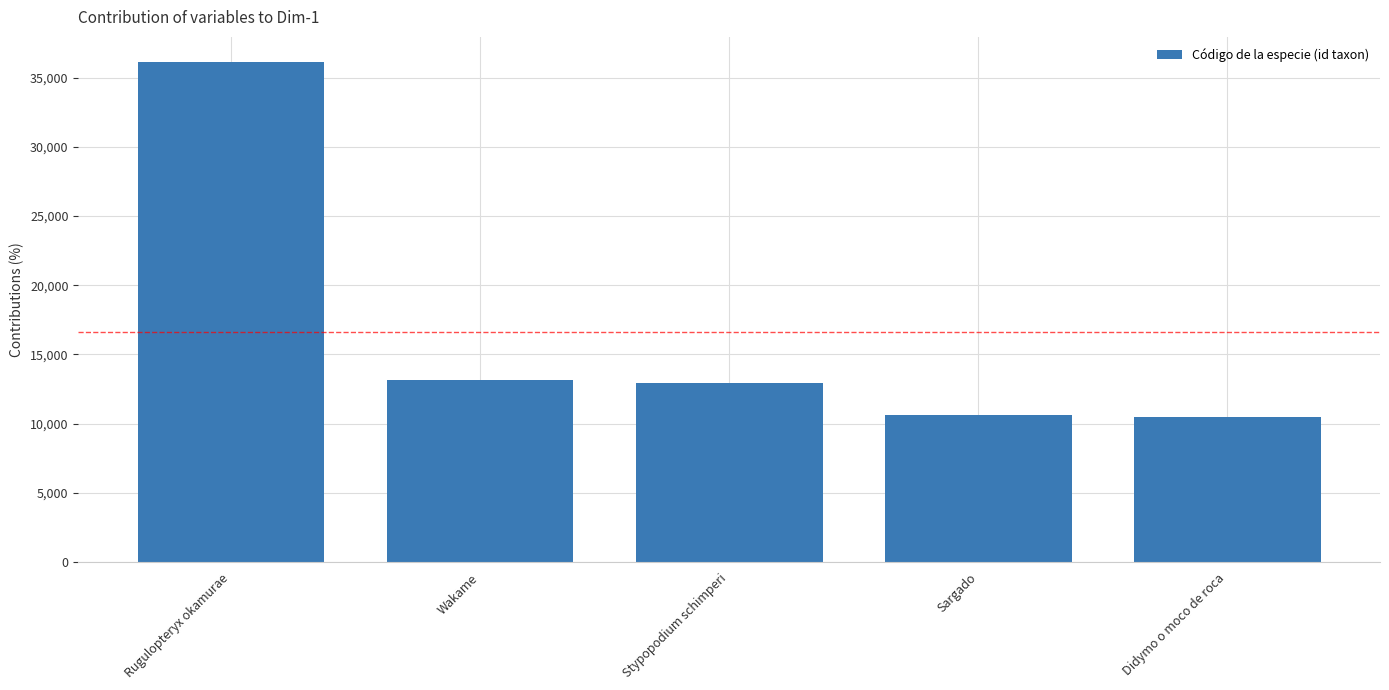

What is the label of the 2nd bar from the left?

Wakame